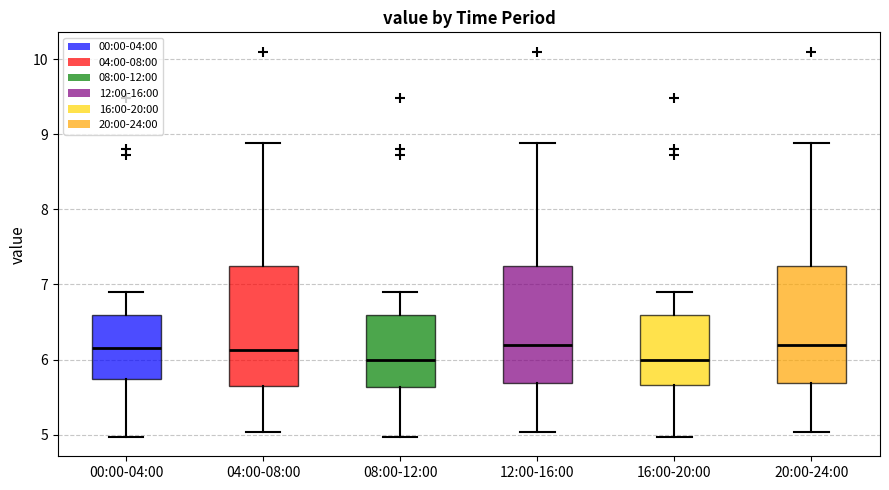

Reading left to right, read every box against the y-axis: the position of its median line, the range the box covers, and the ends of its whiskers. The values are not printed on the chart, so give them approximately, as read against the axis.

00:00-04:00: median 6.2, box 5.7 to 6.6, whiskers 5.0 to 6.9
04:00-08:00: median 6.1, box 5.6 to 7.2, whiskers 5.0 to 8.9
08:00-12:00: median 6.0, box 5.6 to 6.6, whiskers 5.0 to 6.9
12:00-16:00: median 6.2, box 5.7 to 7.2, whiskers 5.0 to 8.9
16:00-20:00: median 6.0, box 5.7 to 6.6, whiskers 5.0 to 6.9
20:00-24:00: median 6.2, box 5.7 to 7.2, whiskers 5.0 to 8.9